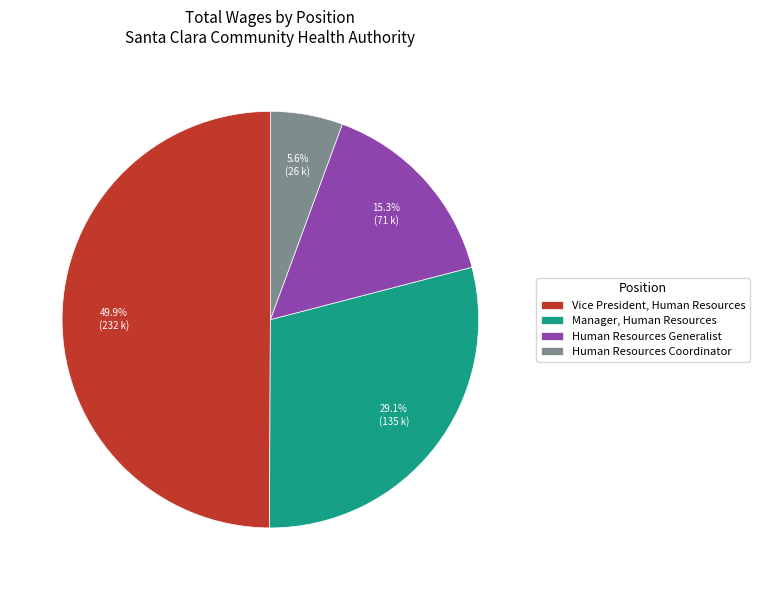

How many segments does this pie chart have?

4